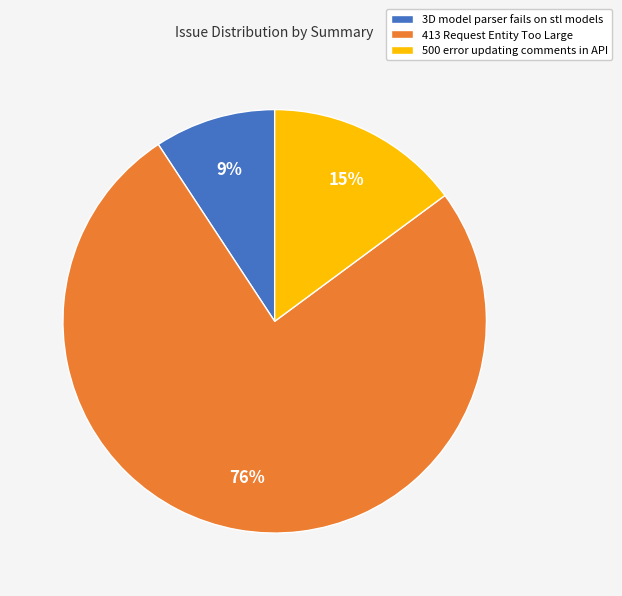

Rank the categories by value from highest to lowest.

413 Request Entity Too Large, 500 error updating comments in API, 3D model parser fails on stl models